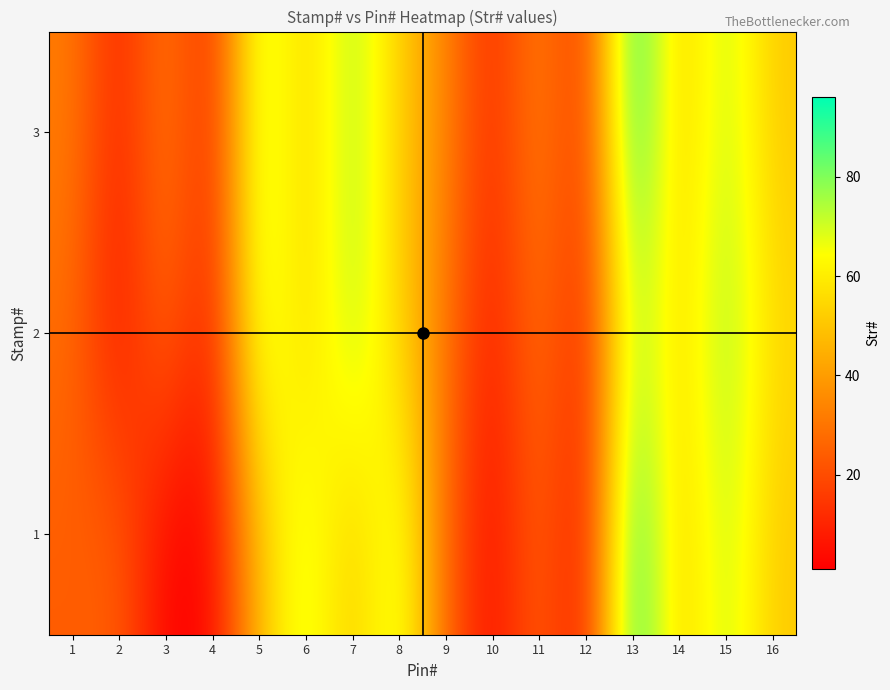

What is the minimum value shown in the chart?

1